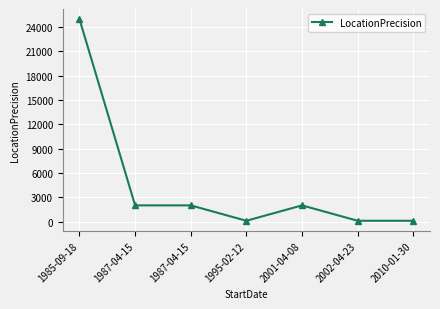

Count the number of categories in the chart.

7